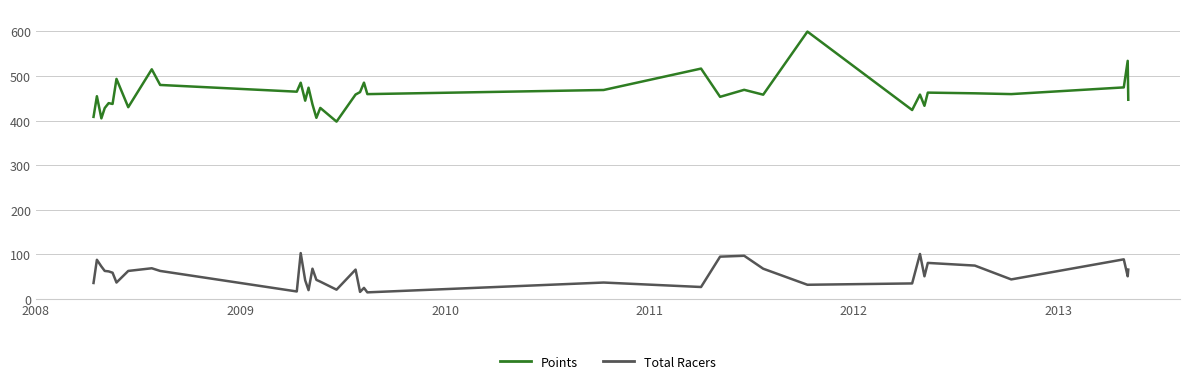

Rank the series by their average value, from lowest to highest.

Total Racers, Points